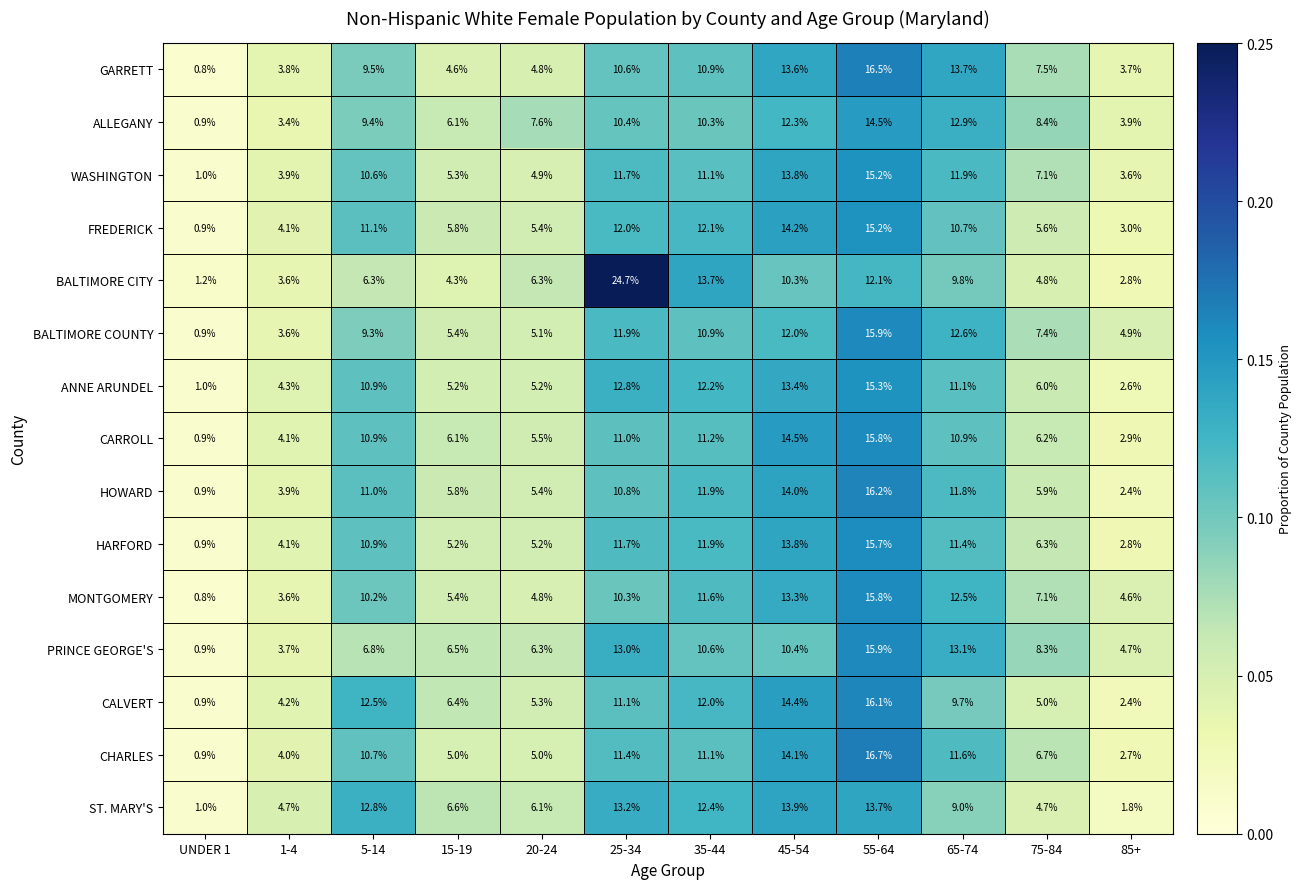

Which series has the widest spread of values?

BALTIMORE CITY